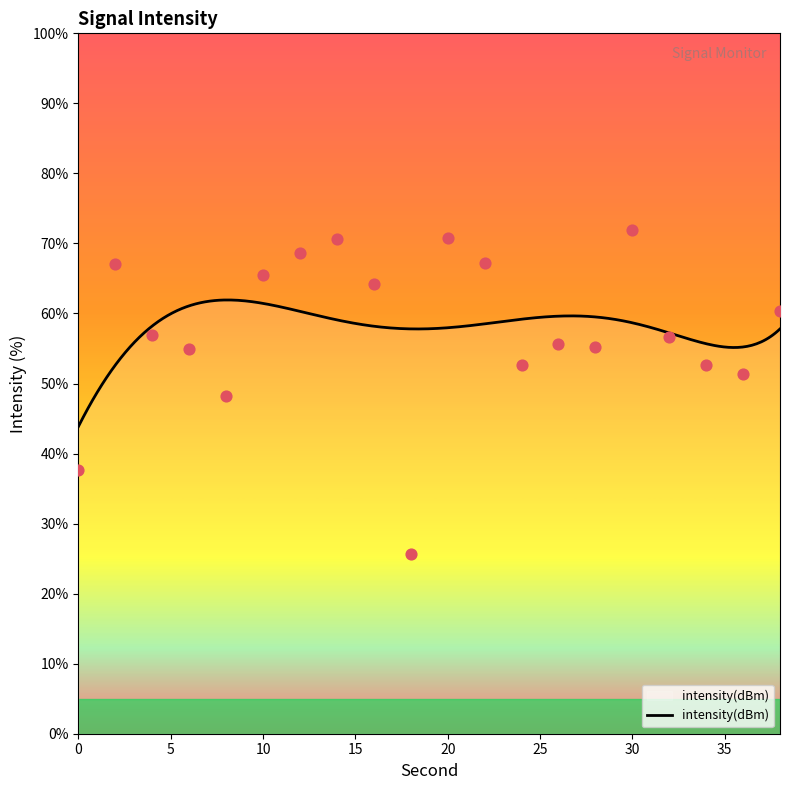

Approximately how many times larger is the value at 4 compared to 30?

0.8